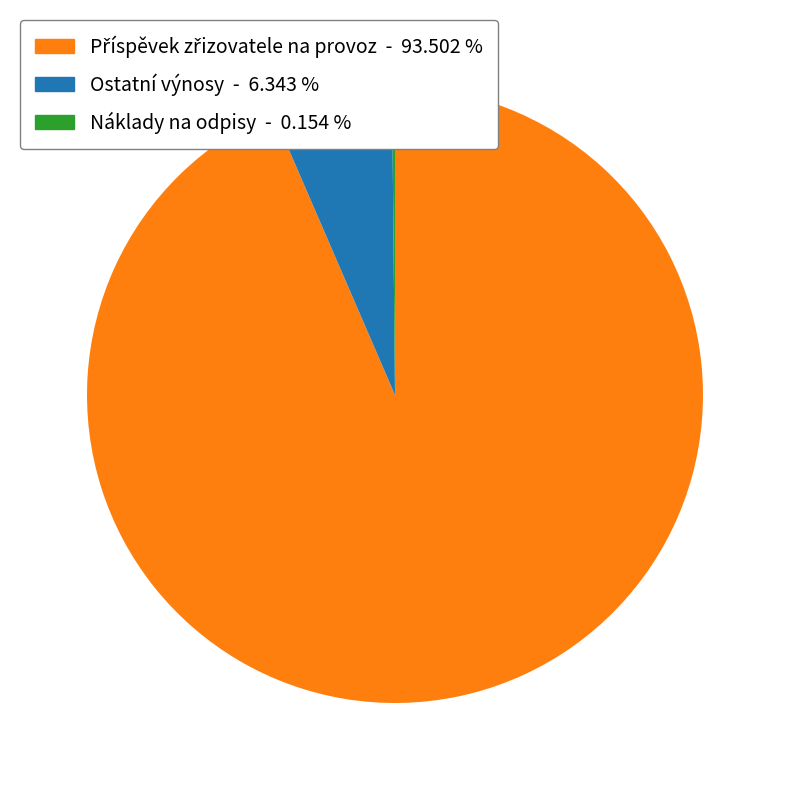

Does any single category account for the majority?

Yes